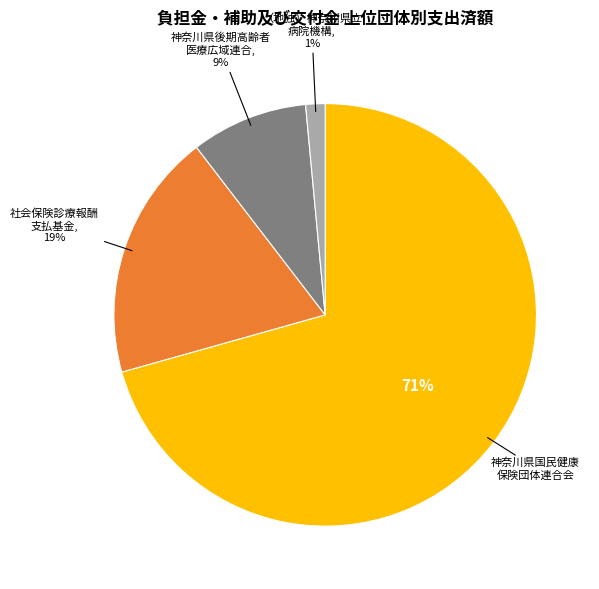

Is there a majority slice in this chart?

Yes